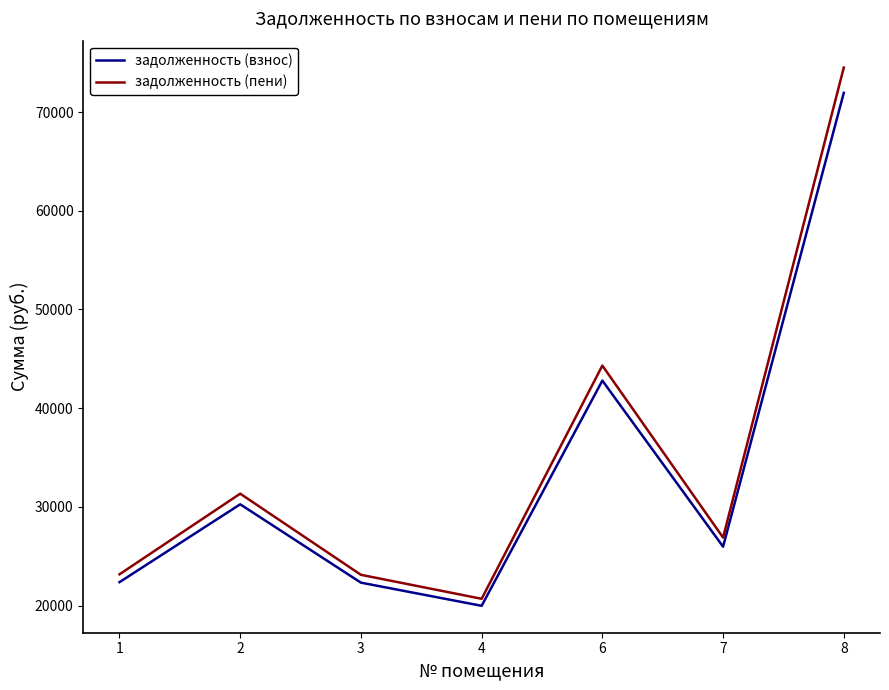

How many categories are shown in the chart?

7